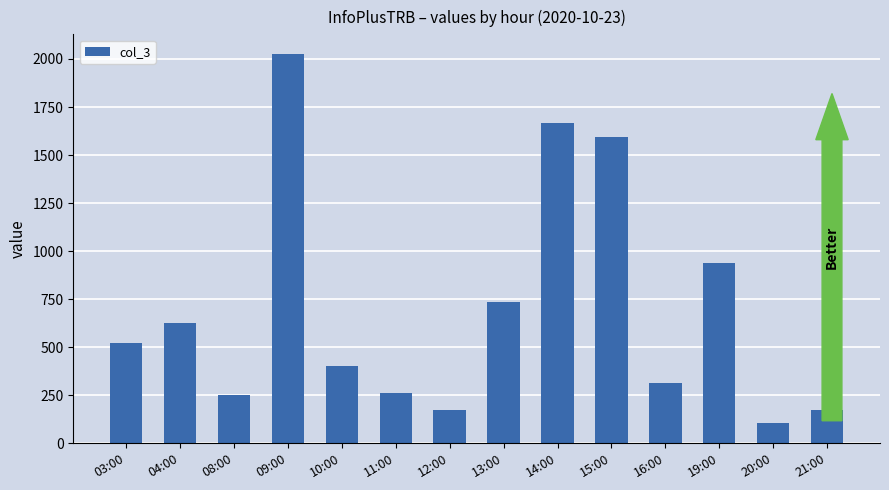

What is the change in value from 12:00 to 13:00?

+566